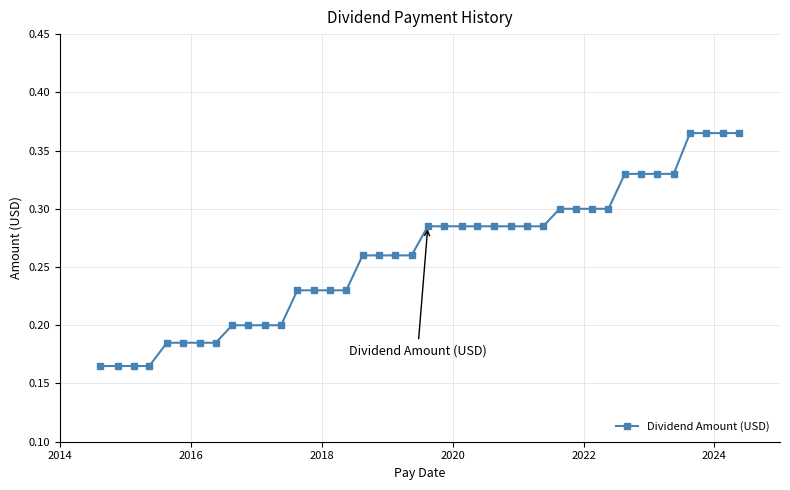

What is the sum of all values?

10.4